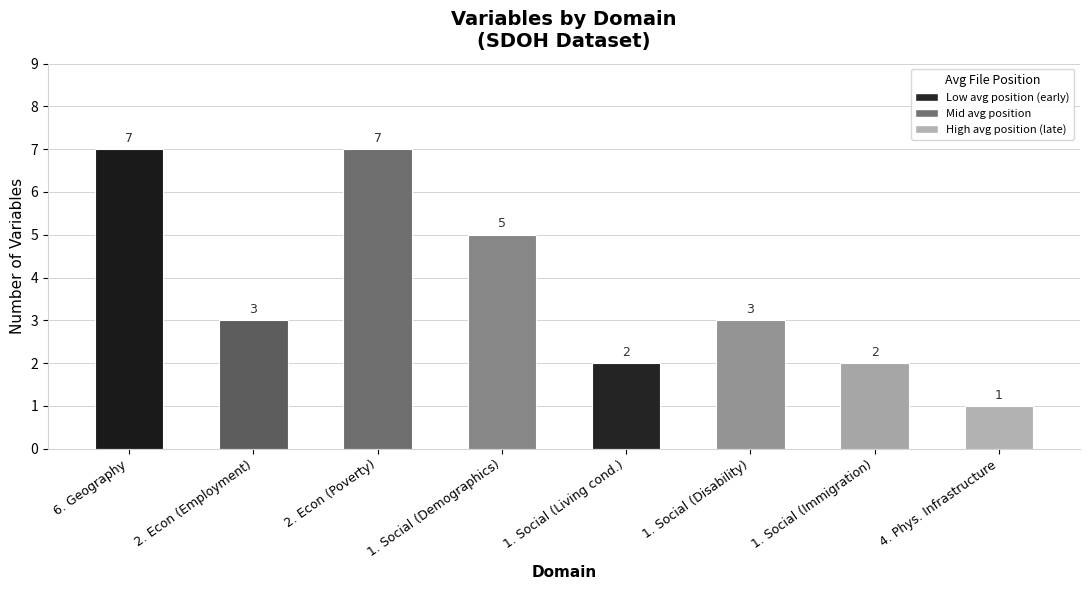

Which has a higher value, 1. Social (Demographics) or 2. Econ (Employment)?

1. Social (Demographics)